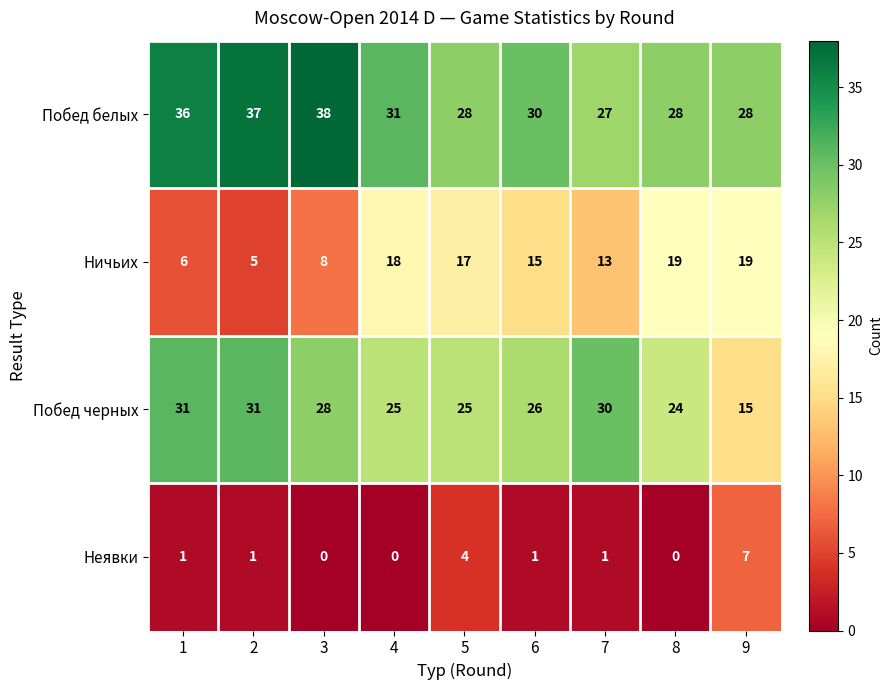

What is the sum of the Побед черных values at 6 and 9?

41